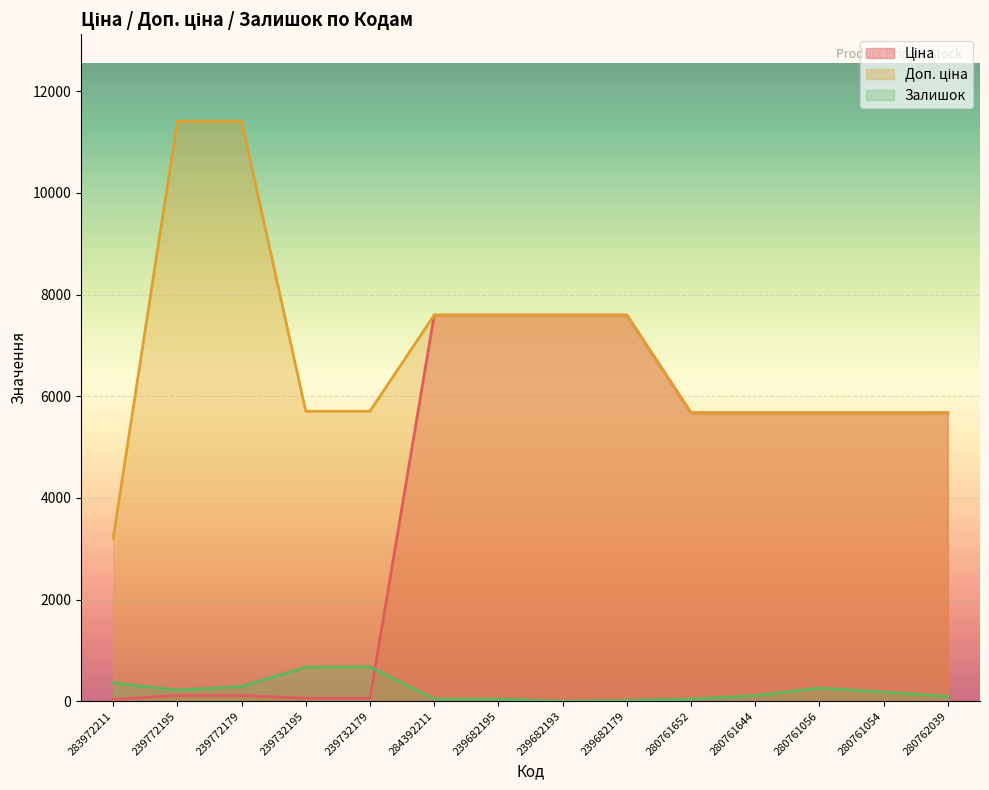

In Залишок, how many points are higher than both neighbors (excluding endpoints)?

2